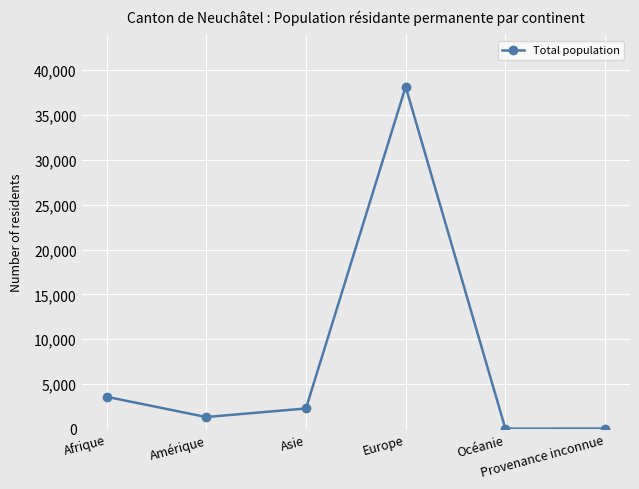

What is the difference between the second highest and second lowest values?

3552